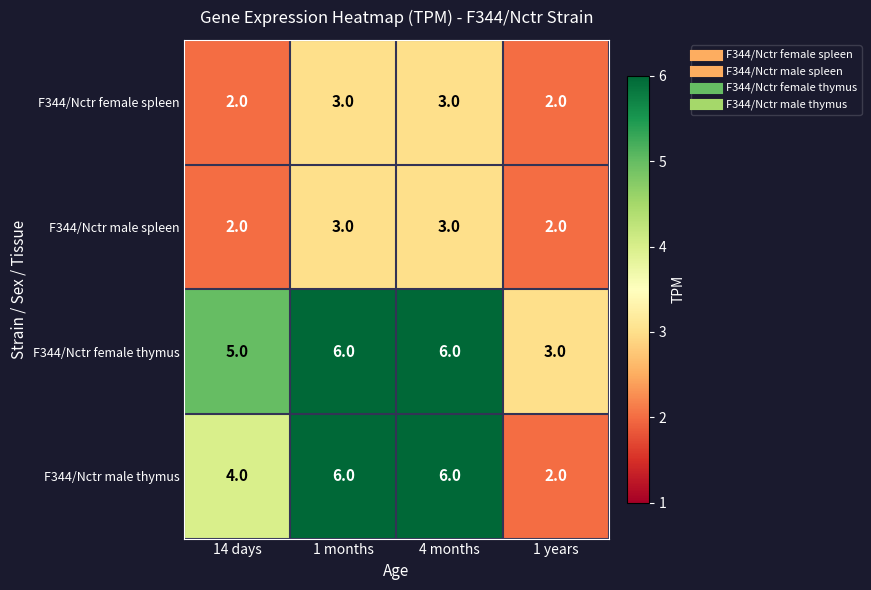

What is the highest value of the F344/Nctr female spleen series?

3